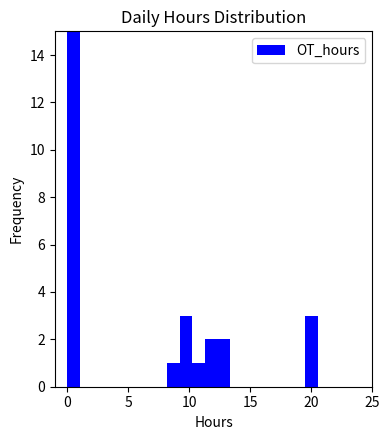

Around what value on the x-axis is the tallest bar? Give the approximate position of its centre, as read against the axis.

0.5